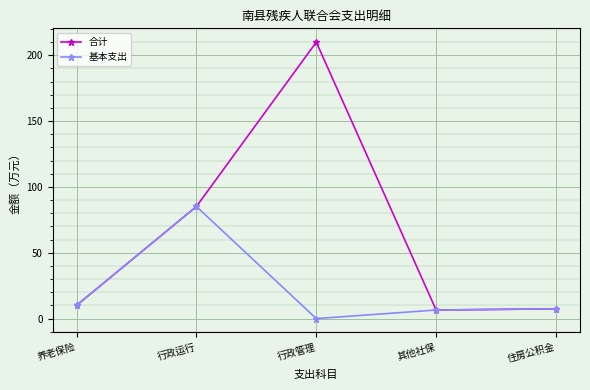

List the series in order of their overall mean, highest first.

合计, 基本支出